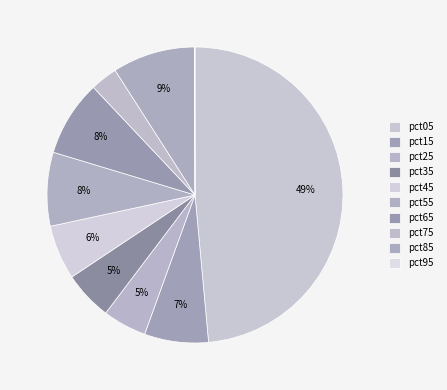

Does pct15 represent more than half of the total?

No